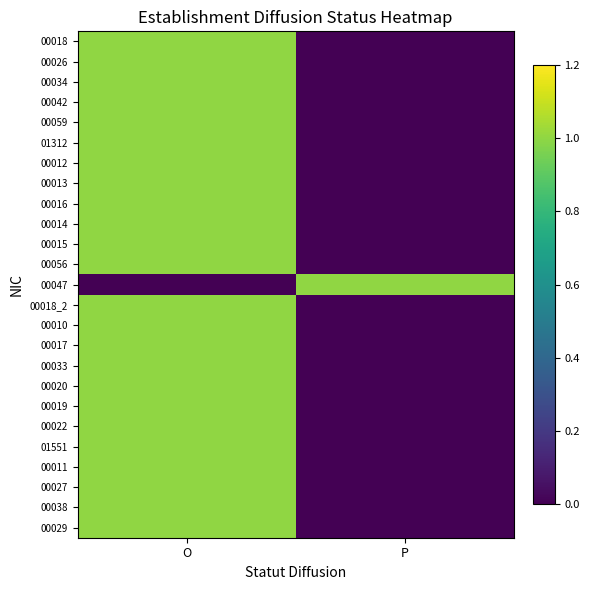

Reading left to right, list all the values displayed in this chart.

00018: O=1	P=0
00026: O=1	P=0
00034: O=1	P=0
00042: O=1	P=0
00059: O=1	P=0
01312: O=1	P=0
00012: O=1	P=0
00013: O=1	P=0
00016: O=1	P=0
00014: O=1	P=0
00015: O=1	P=0
00056: O=1	P=0
00047: O=0	P=1
00018_2: O=1	P=0
00010: O=1	P=0
00017: O=1	P=0
00033: O=1	P=0
00020: O=1	P=0
00019: O=1	P=0
00022: O=1	P=0
01551: O=1	P=0
00011: O=1	P=0
00027: O=1	P=0
00038: O=1	P=0
00029: O=1	P=0